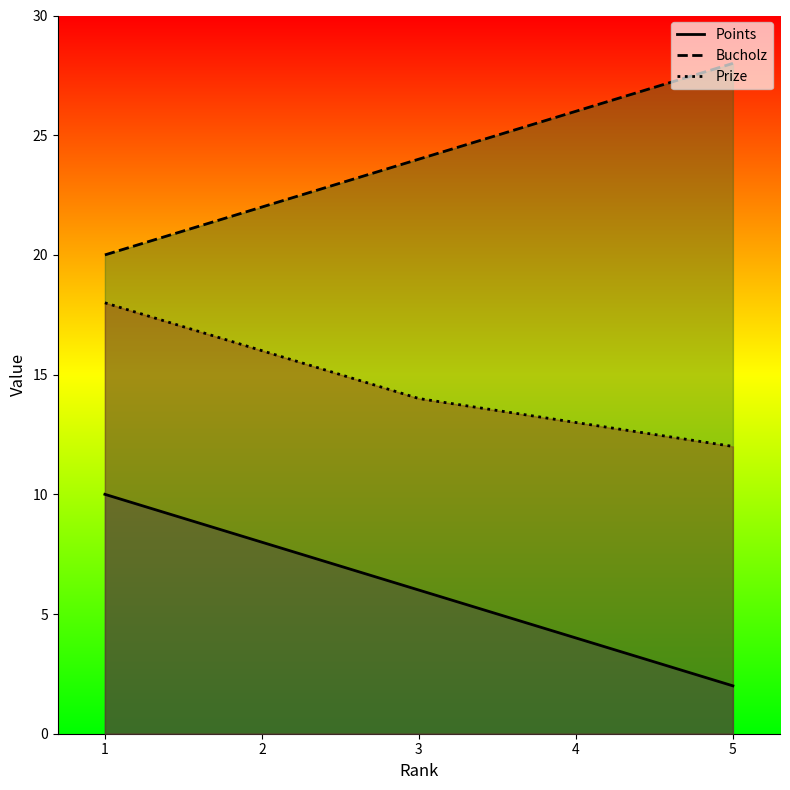

Reading left to right, transcribe all the data shown in this chart.

Points: 10	8	6	4	2
Bucholz: 20	22	24	26	28
Prize: 18	16	14	13	12